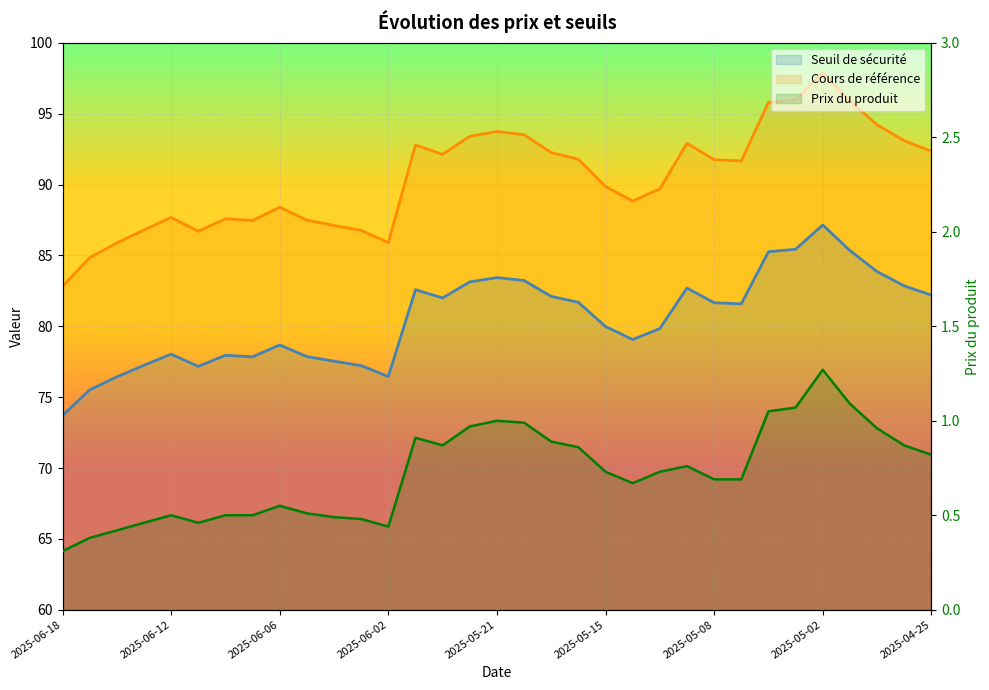

What is the value of the Prix du produit point at the 18th from the left?

1.0